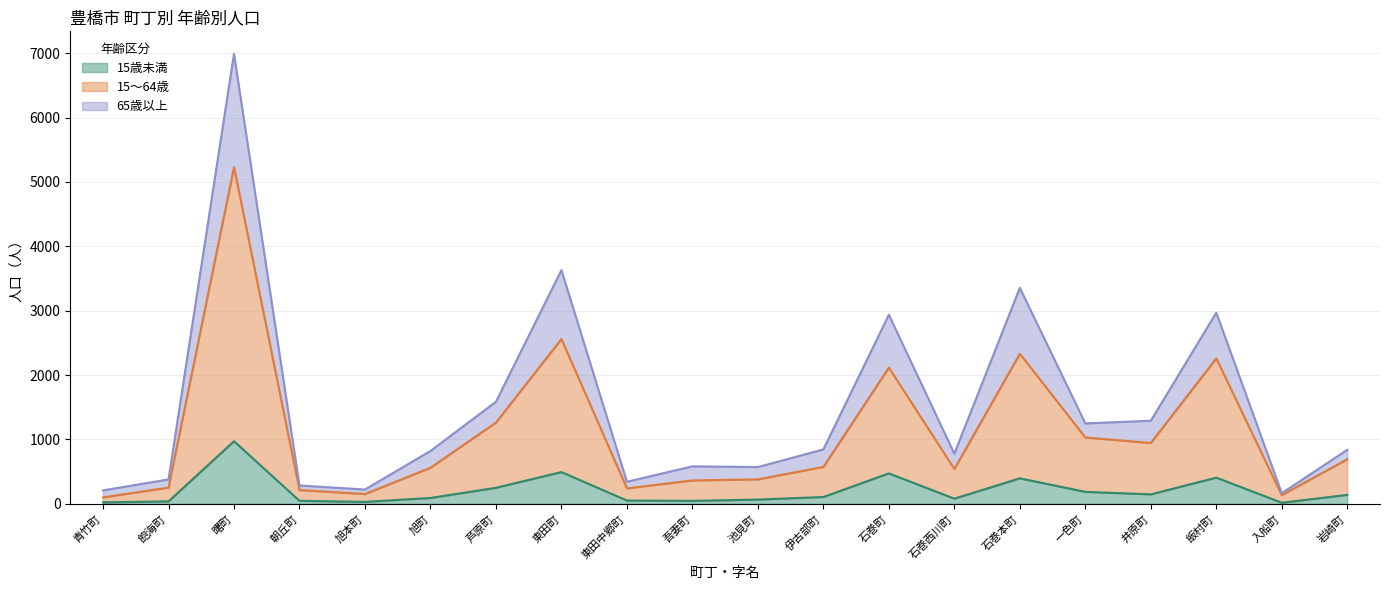

Which has a higher value, 青竹町 or 芦原町?

芦原町